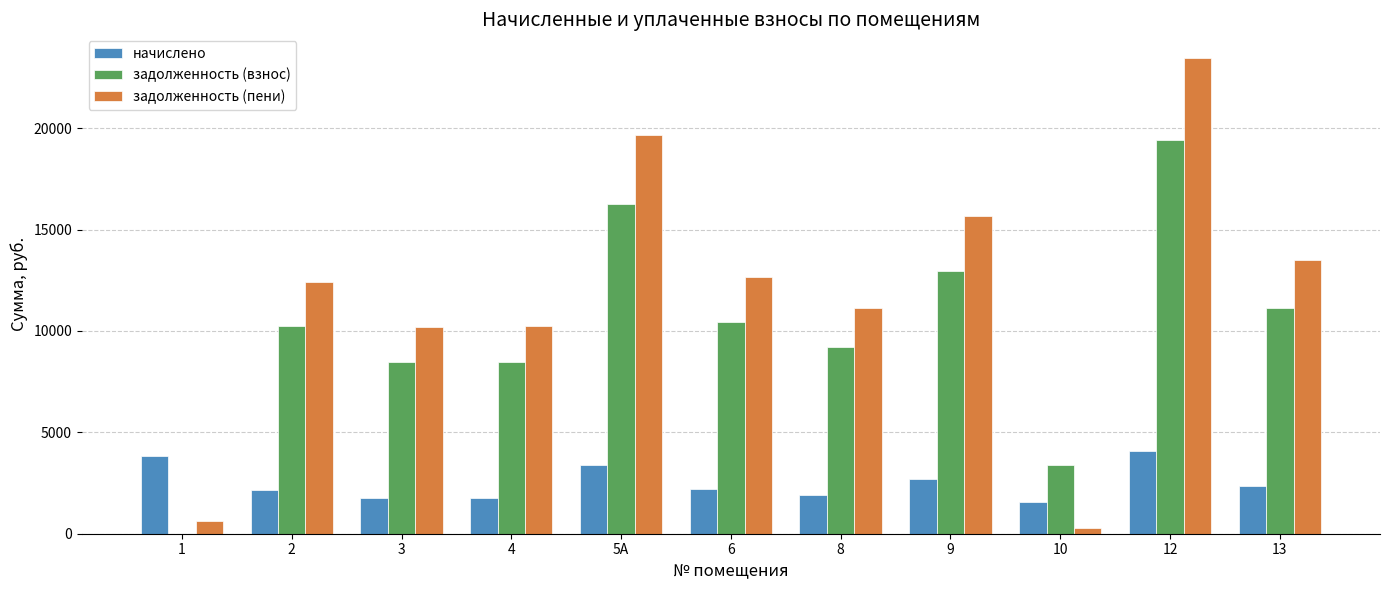

Which category has the highest value in the задолженность (взнос) series?

12